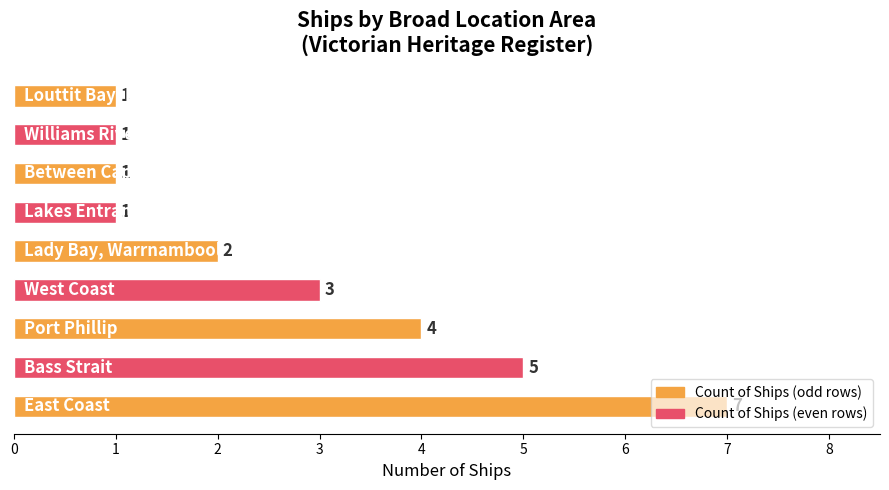

What is the average value?

3